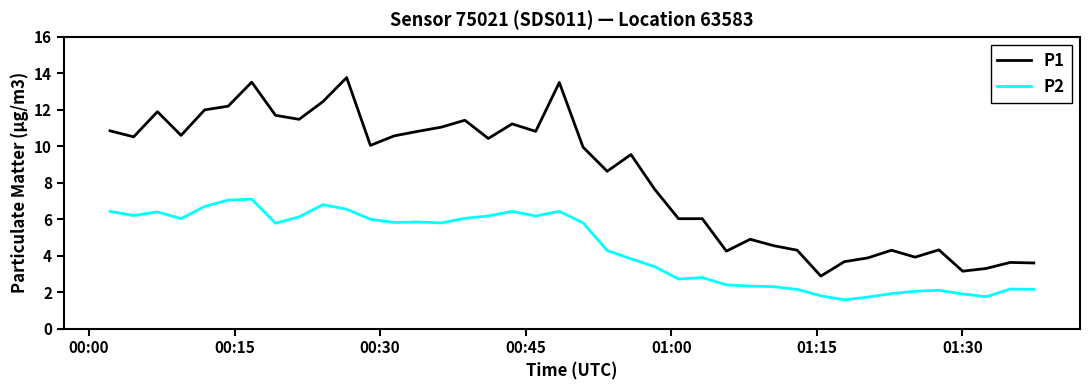

List the series in order of their peak value, lowest first.

P2, P1